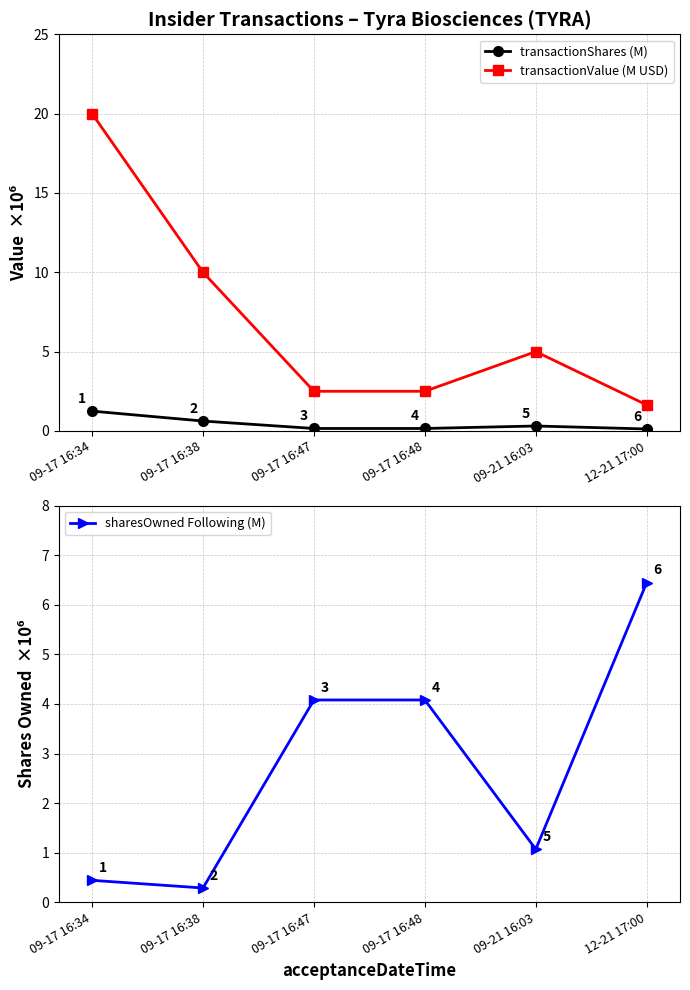

How many intersections are there between sharesOwned Following (M) and transactionValue (M USD)?

3